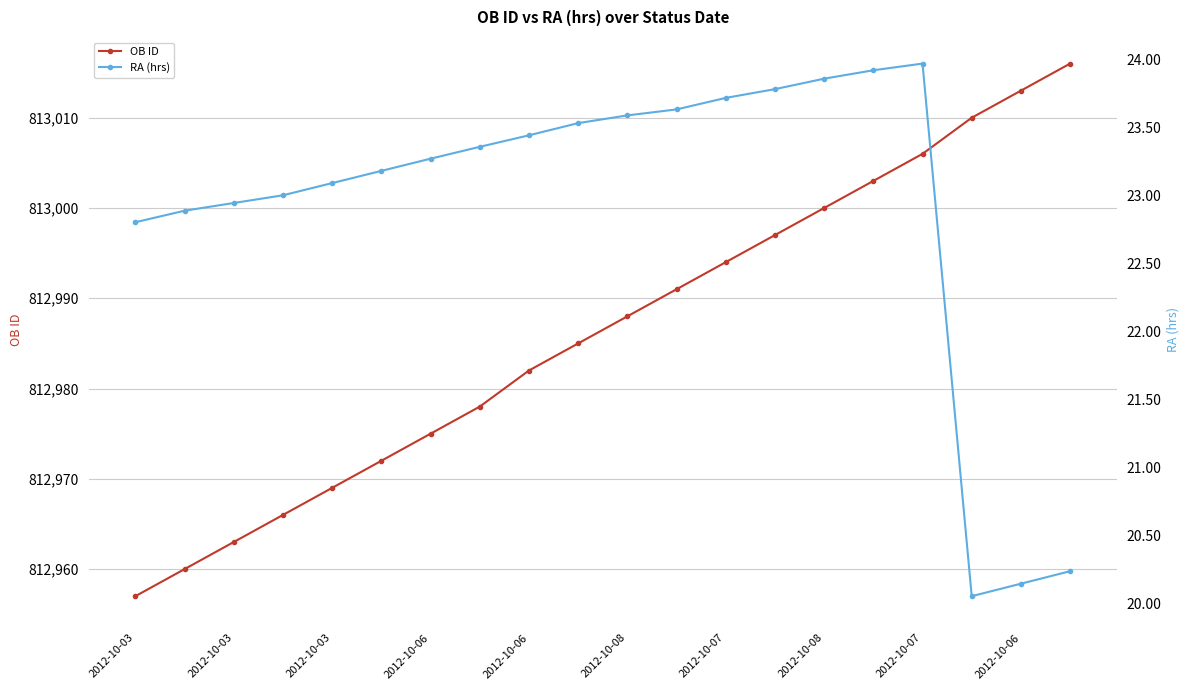

What is the spread (max minus min) of values at 2012-10-03?

812934.2